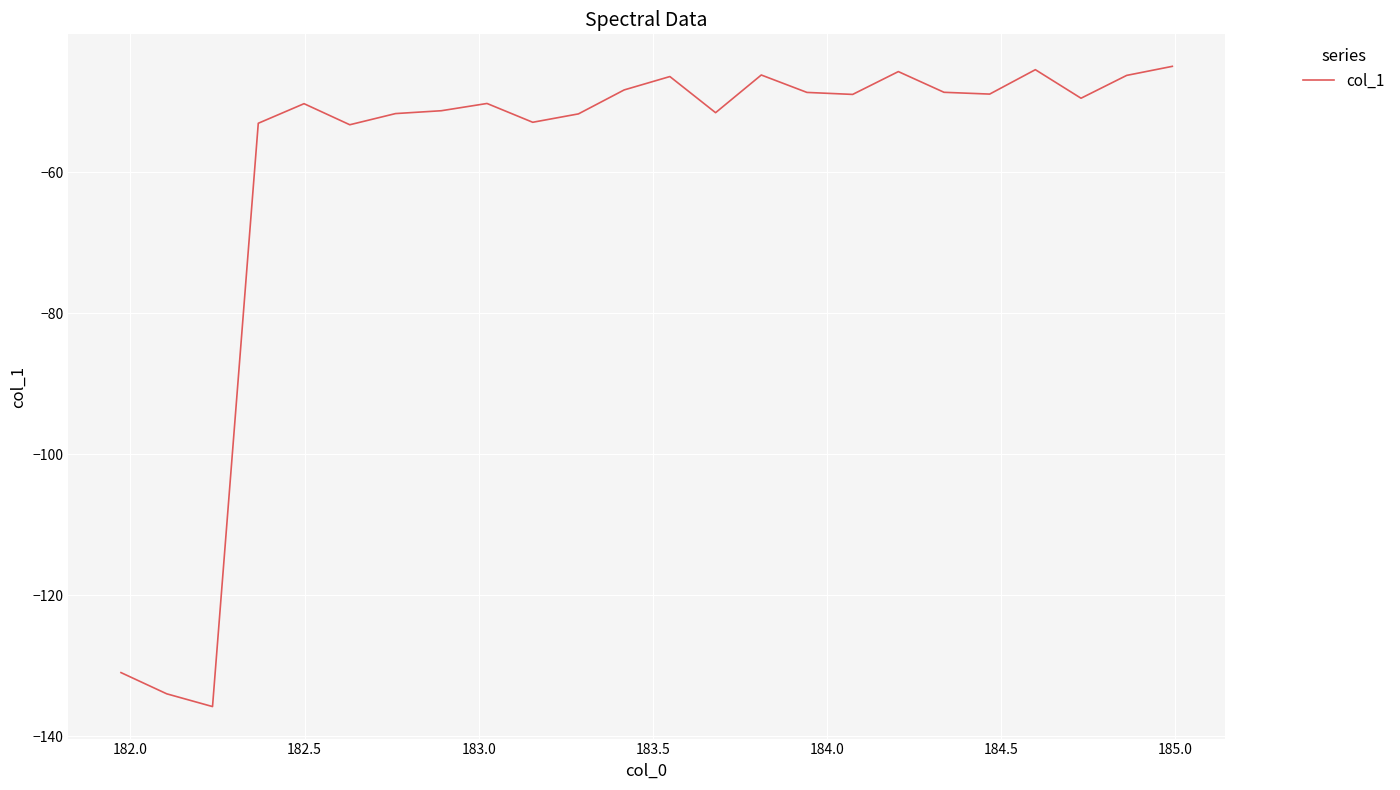

What is the difference between the maximum and minimum values?

90.8